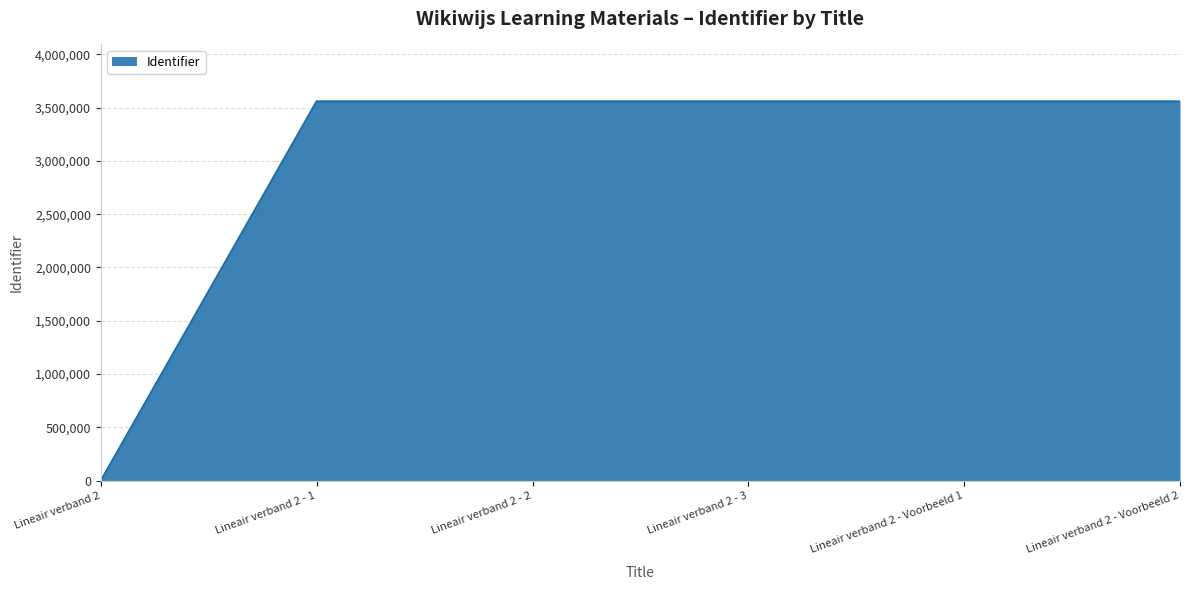

At which category does the chart reach its minimum across all series?

Lineair verband 2